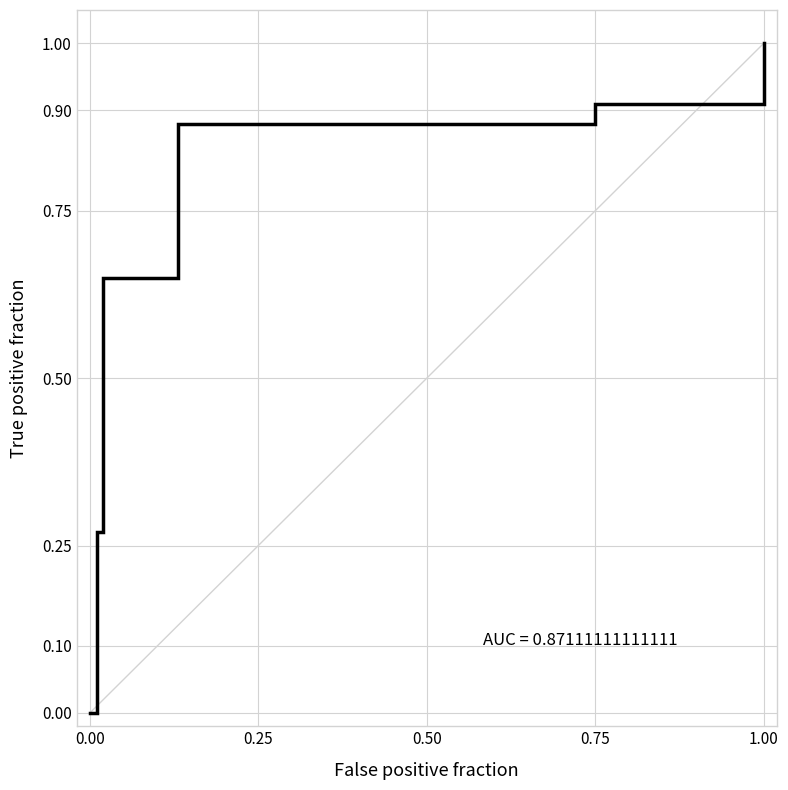

What is the difference between the second highest and second lowest values?

0.6